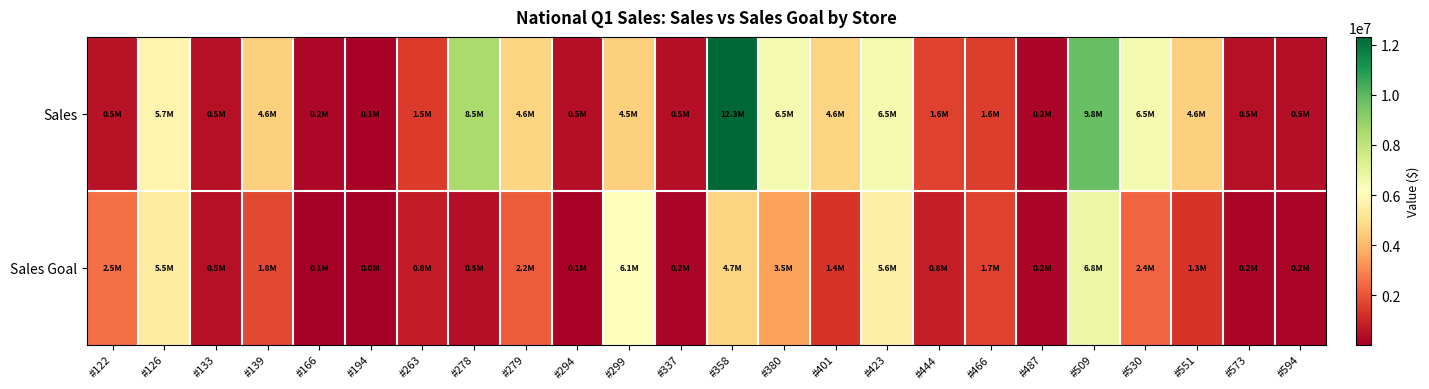

Which has a higher value, #122 or #294?

#122